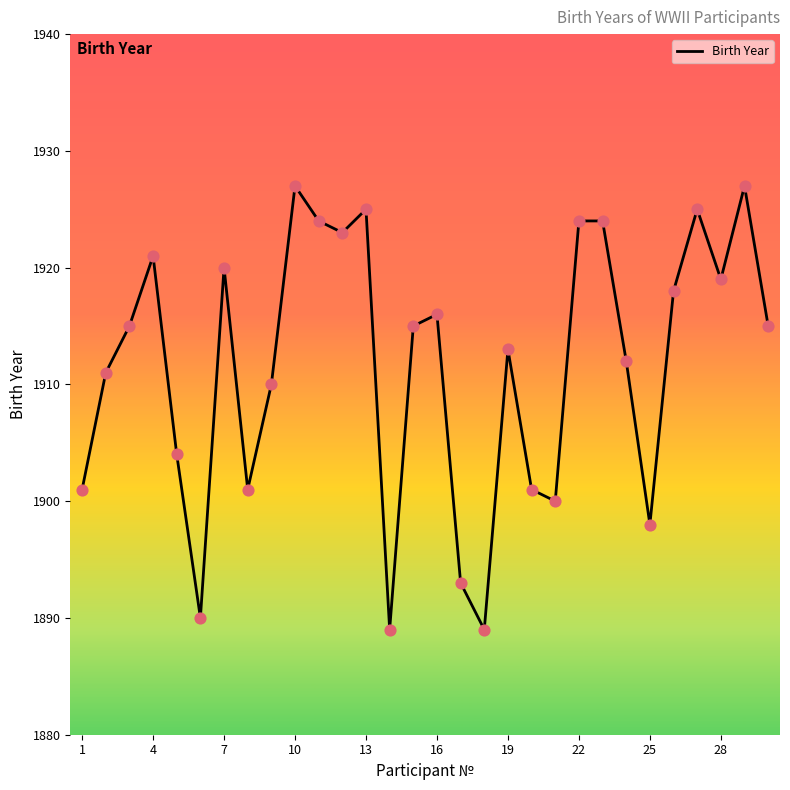

What is the difference between the maximum and minimum values?

38